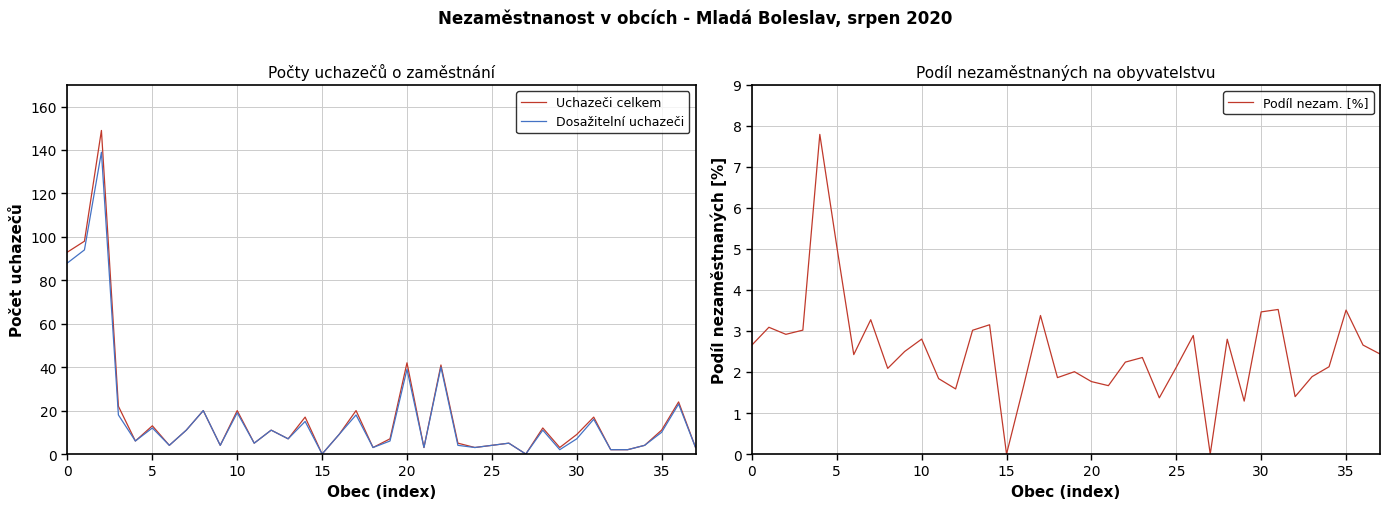

What is the highest value of the Dosažitelní uchazeči series?

139